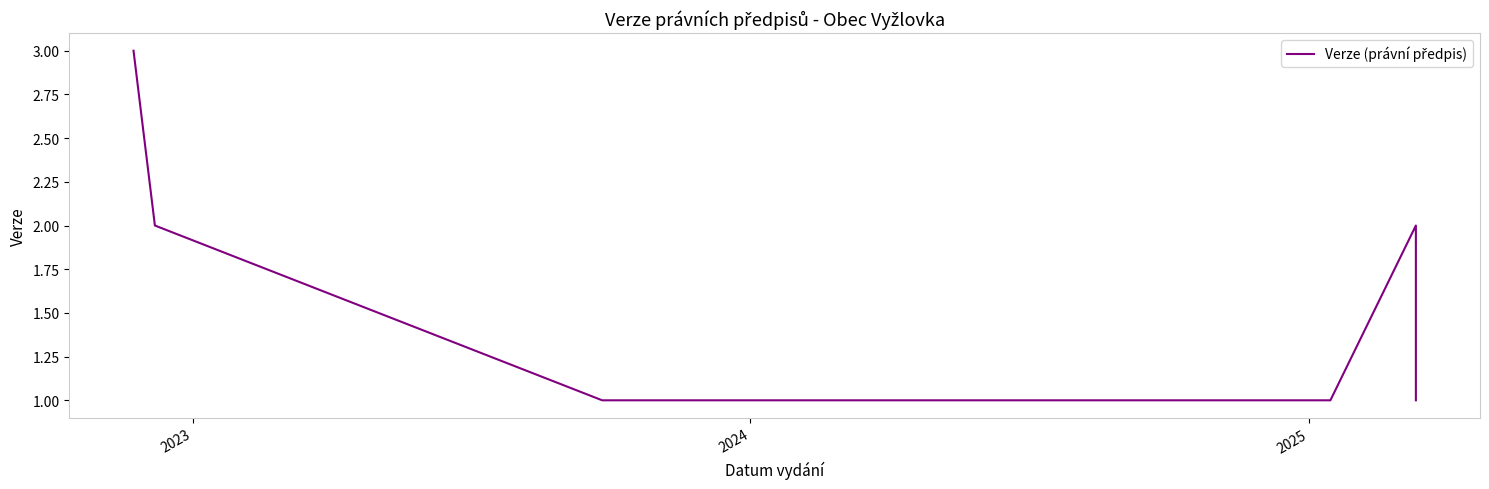

At which label is the value closest to 2?

2023